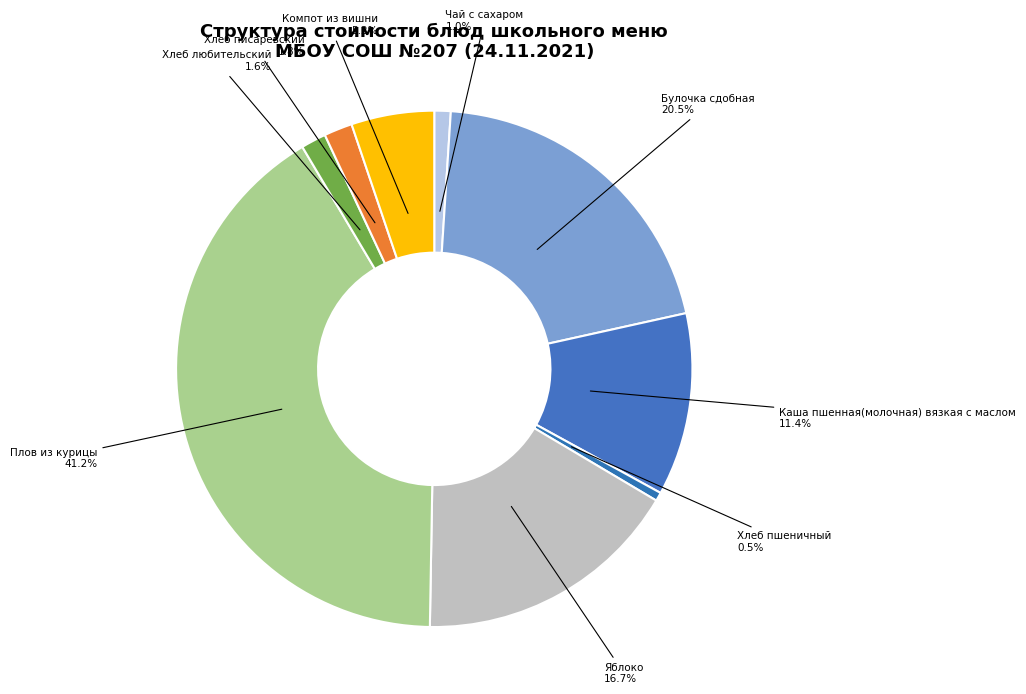

Which category has the biggest portion of the pie?

Плов из курицы